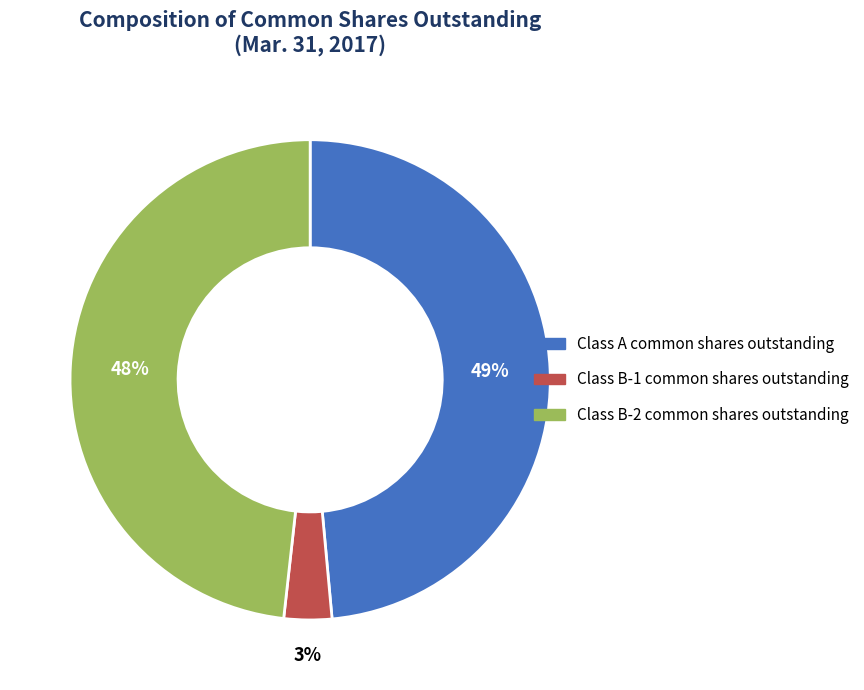

Is it true that Class B-2 common shares outstanding is 63% of the pie?

False